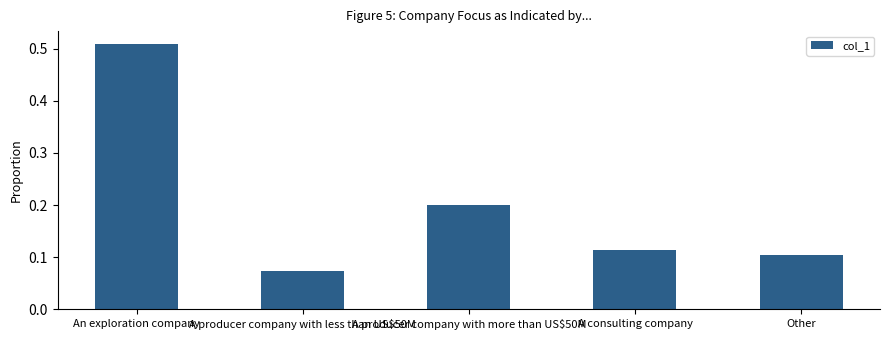

Is it true that the value at A consulting company is 0.1?

True